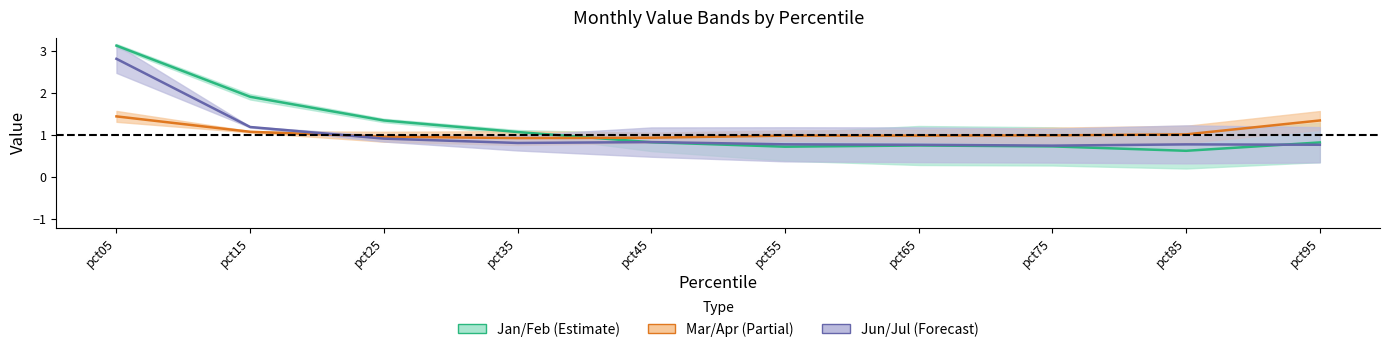

Which has a higher value, pct65 or pct35?

pct35